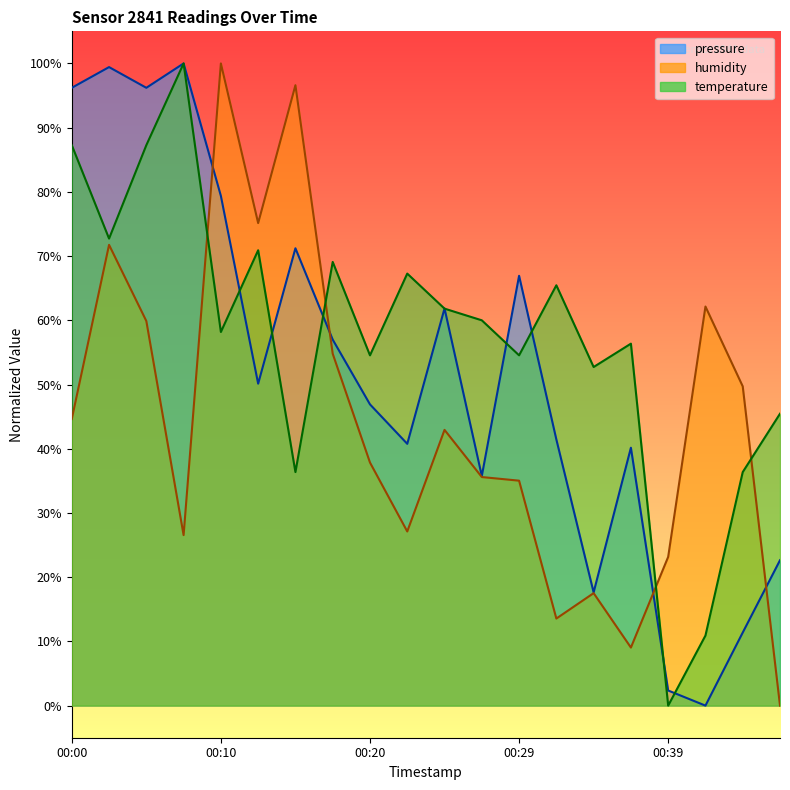

What is the value of the pressure point at the 9th from the left?

46.9